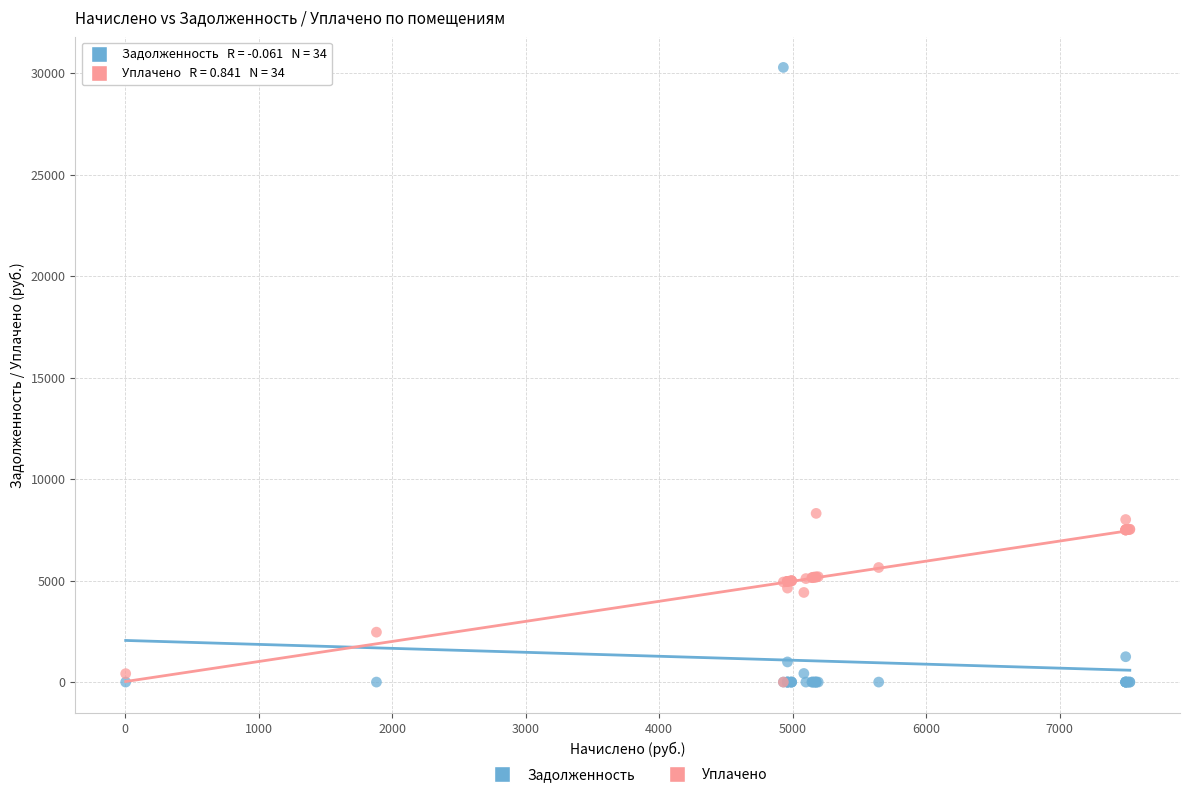

What are all the series names shown in the legend?

Задолженность, Уплачено